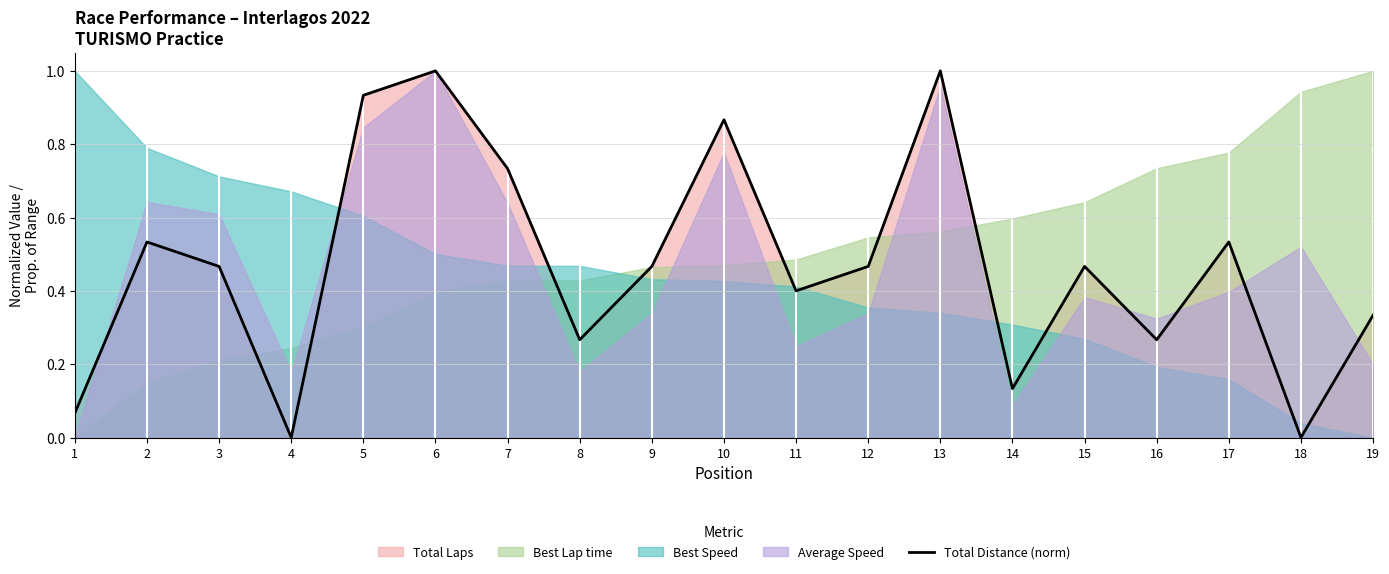

The chart shows a value of 0.5 at 3. True or false?

True